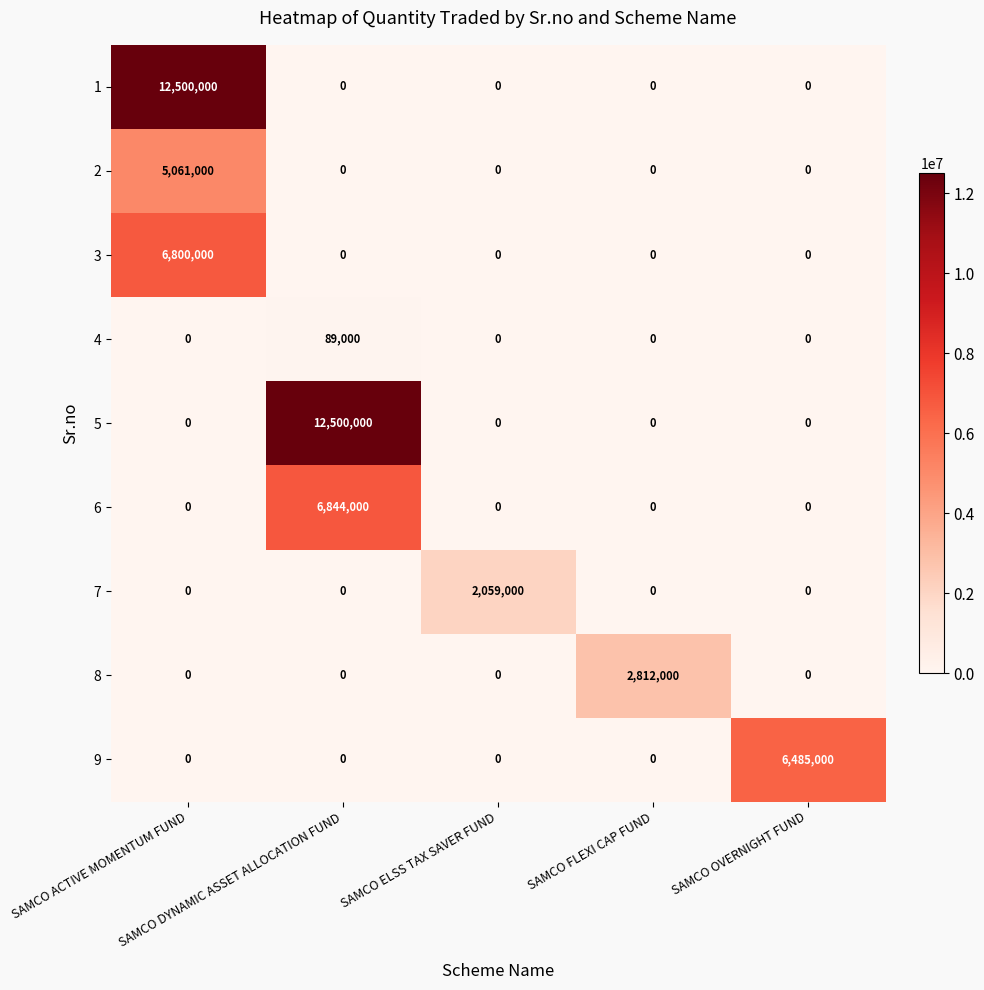

What is the sum of all 2 values?

5061000